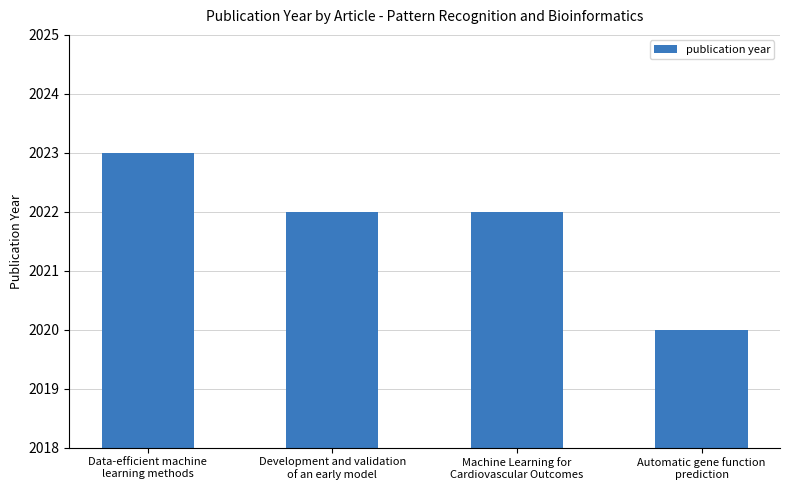

How many data points does each series have?

4